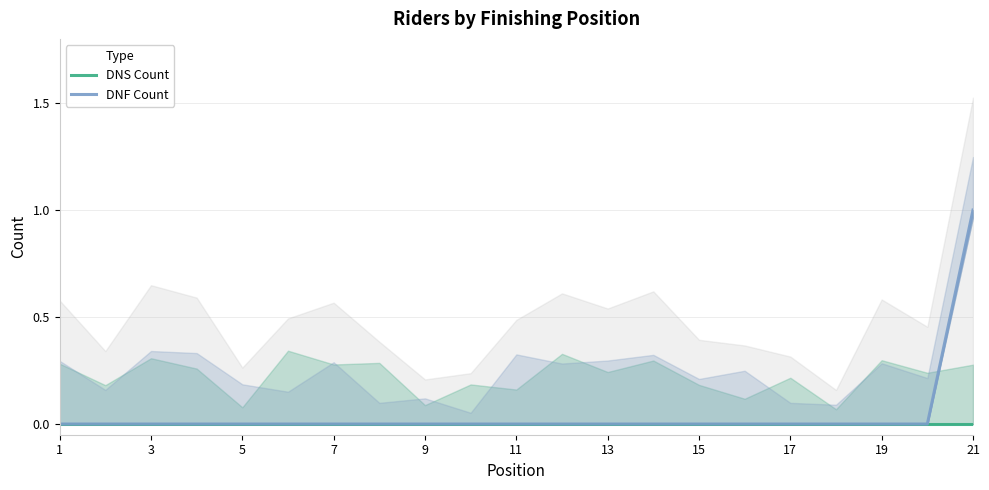

Which category has the highest value in the DNF Count series?

21